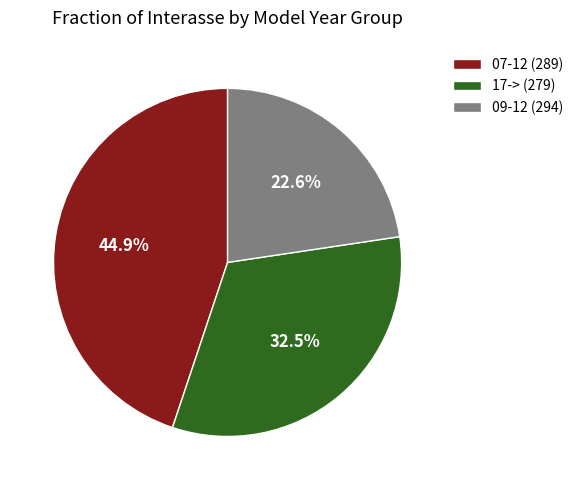

Which slice is the largest?

07-12 (289)